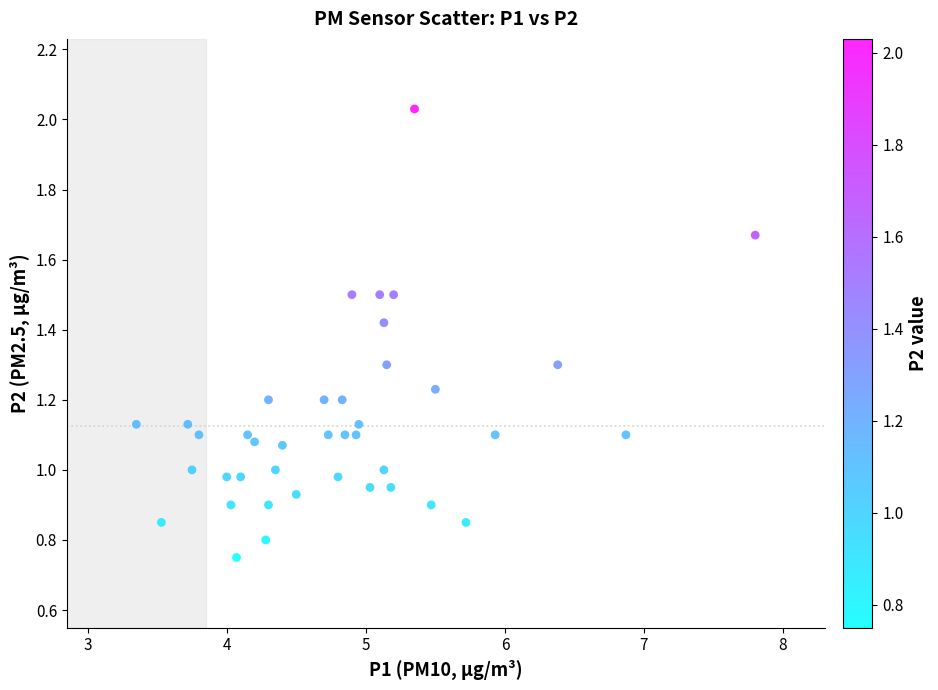

What is the range of Y values (max minus min)?

1.3